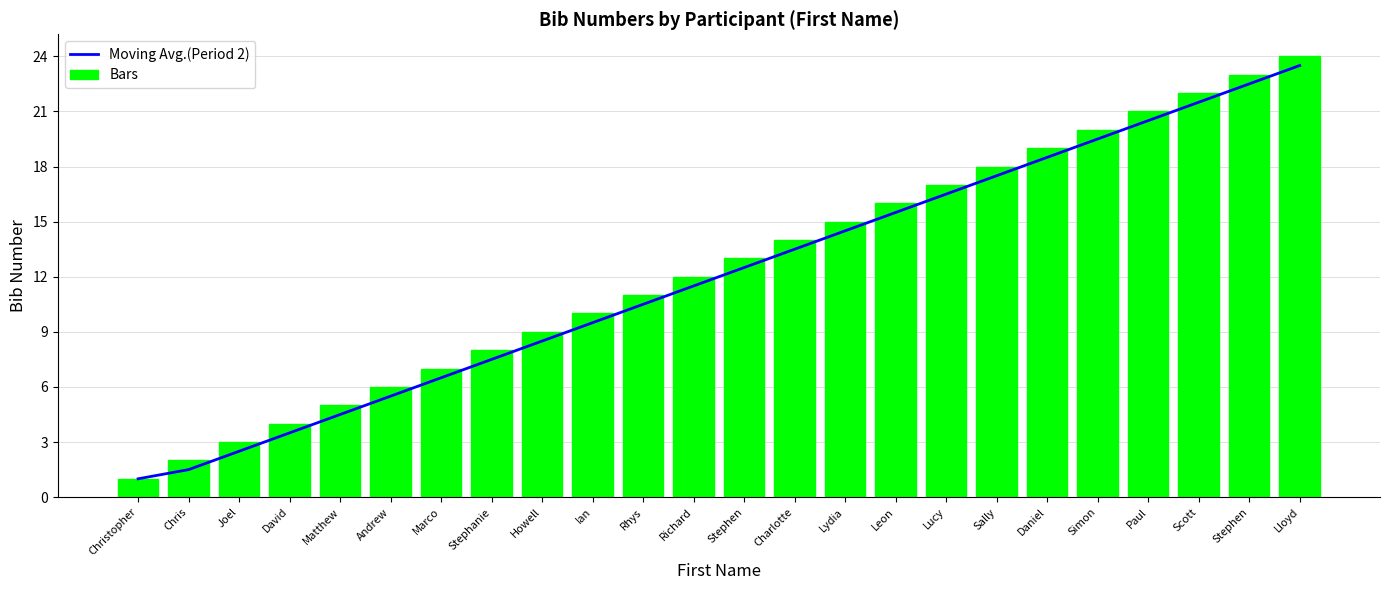

How many values in the Moving Avg.(Period 2) series are below 12?

12